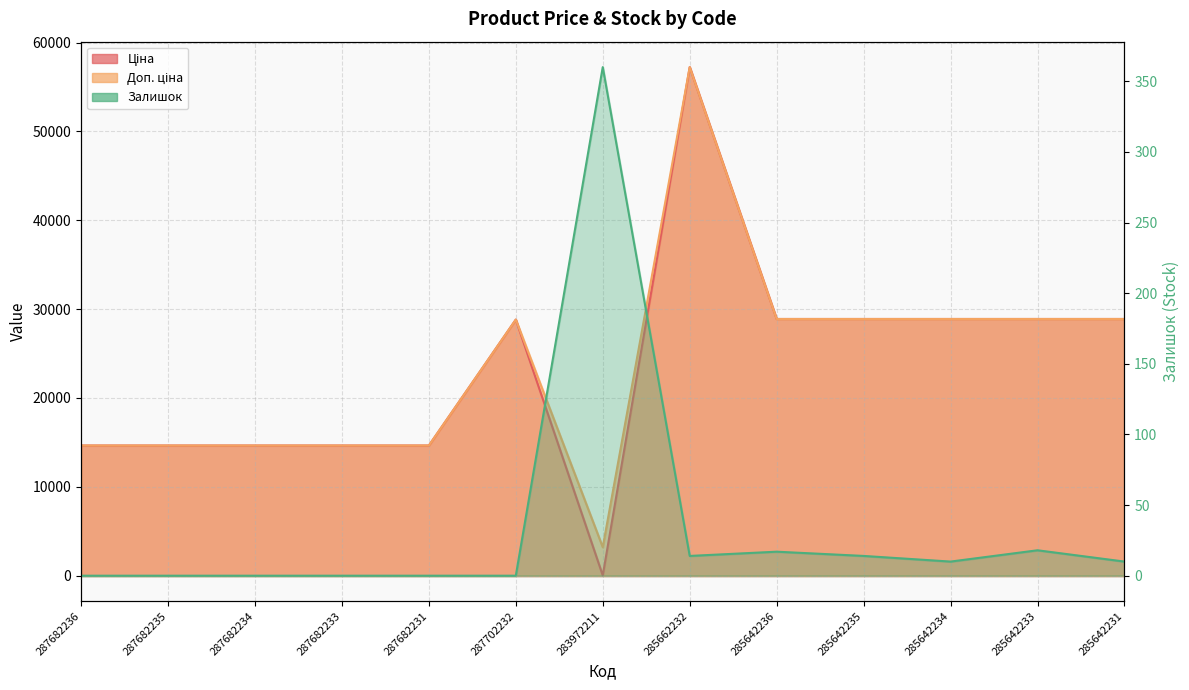

What is the difference between the second highest and second lowest values in the Залишок series?

18.0